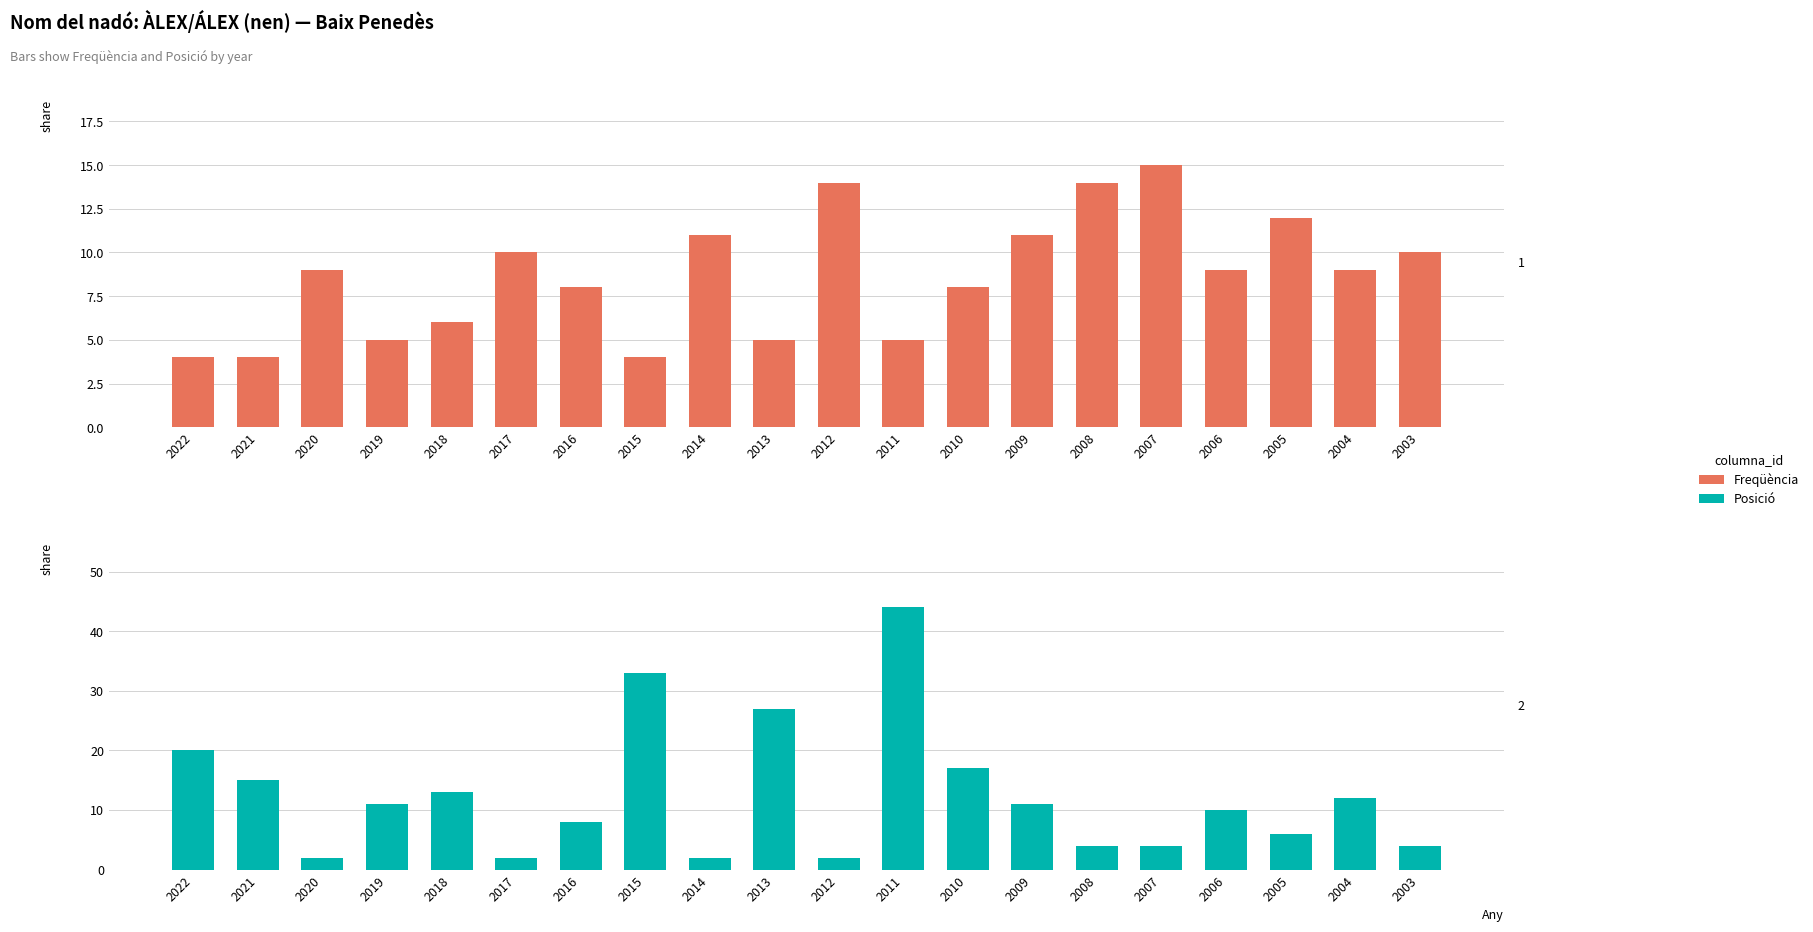

Rank the series by their maximum value, from highest to lowest.

Posició, Freqüència